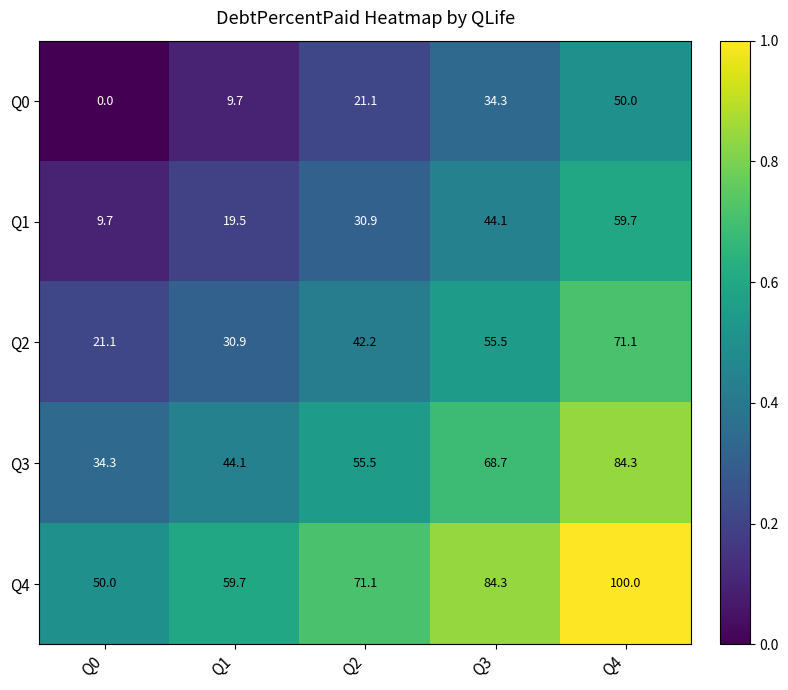

What is the spread (max minus min) of values at Q0?

50.0